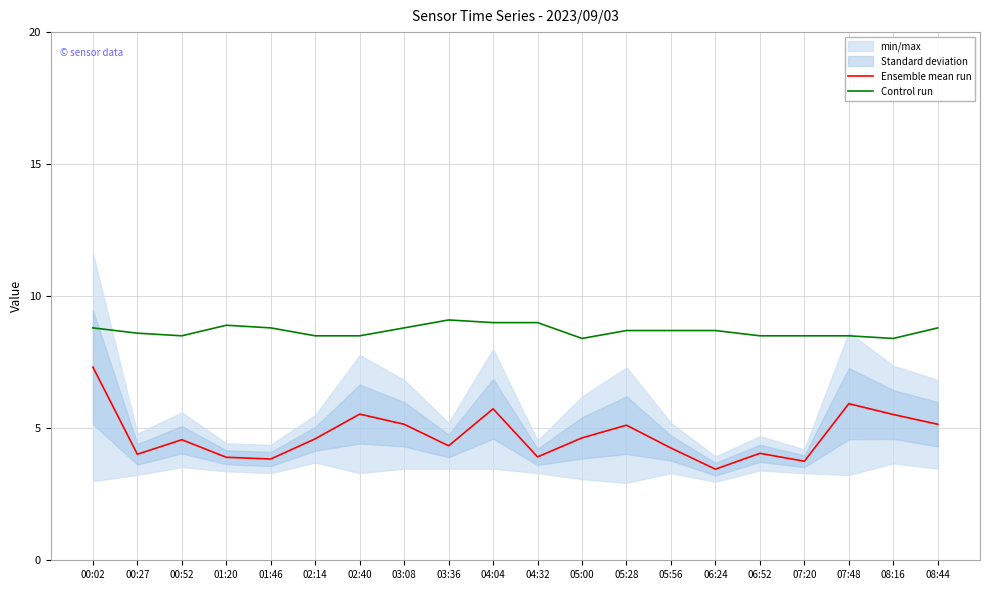

How many data points does each series have?

20